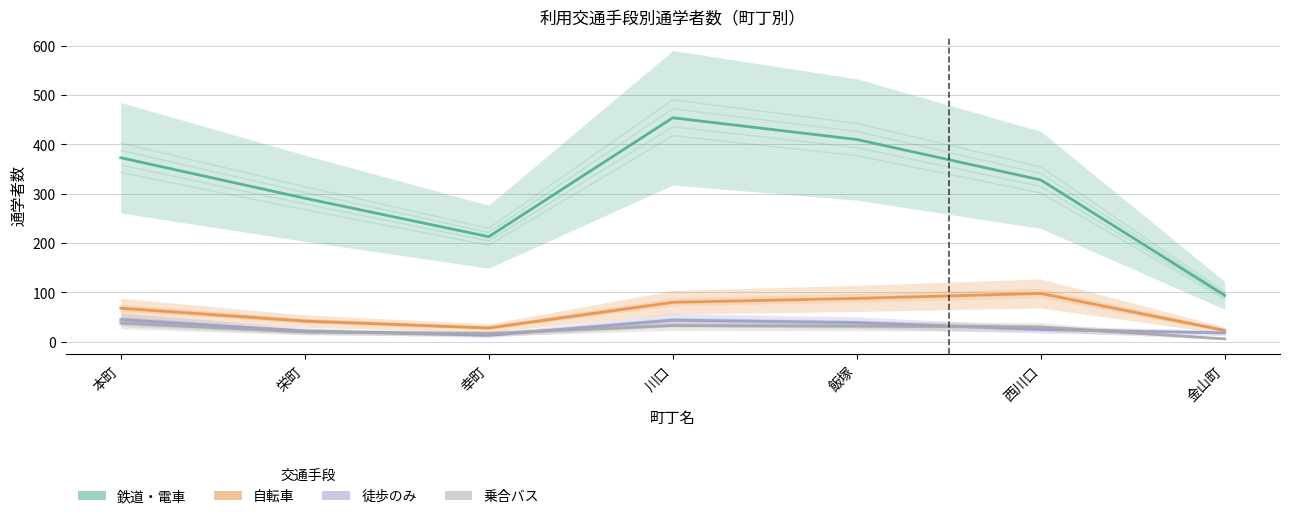

What is the lowest value of the 徒歩のみ series?

13